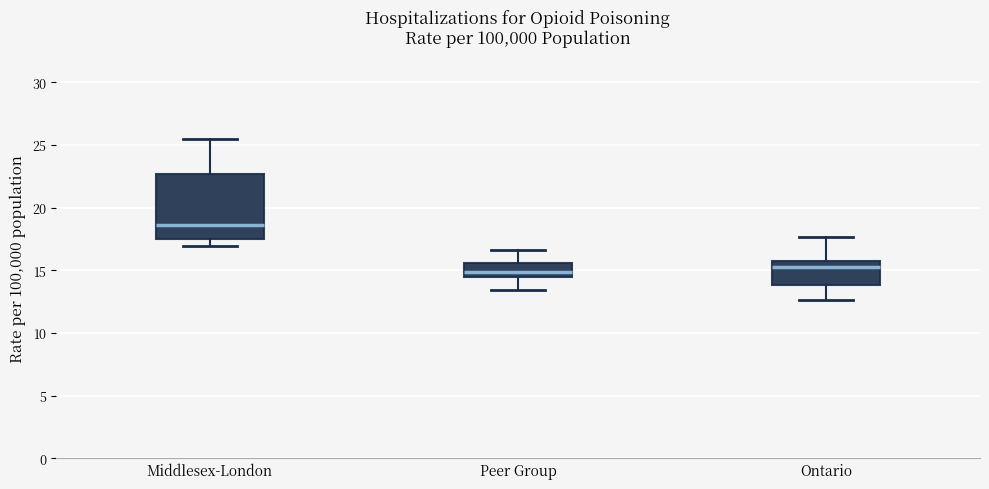

Where is the upper edge of the box for Peer Group on the y-axis? The values are not printed on the chart, so give them approximately, as read against the axis.

15.5